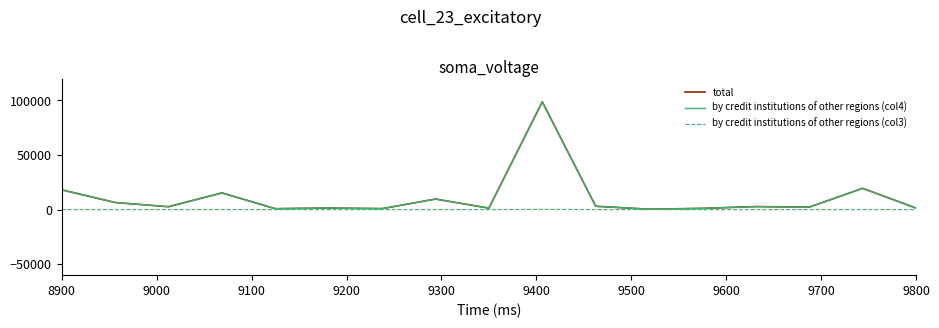

Which series has the widest spread of values?

total